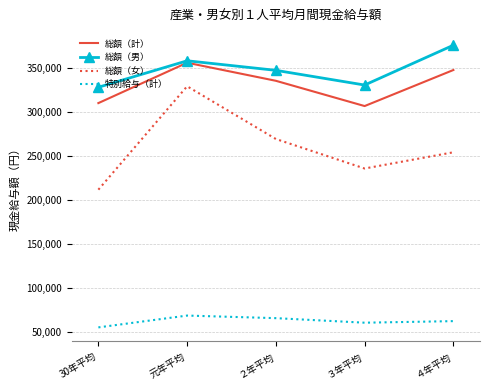

Which series has the widest spread of values?

総額（女）